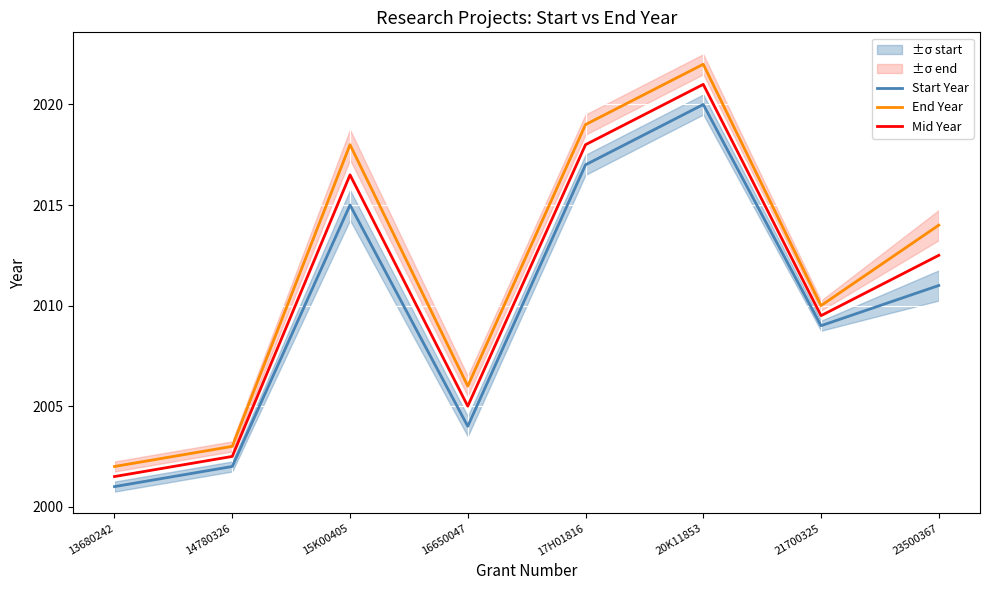

How many data points in Start Year are less than 2011?

4